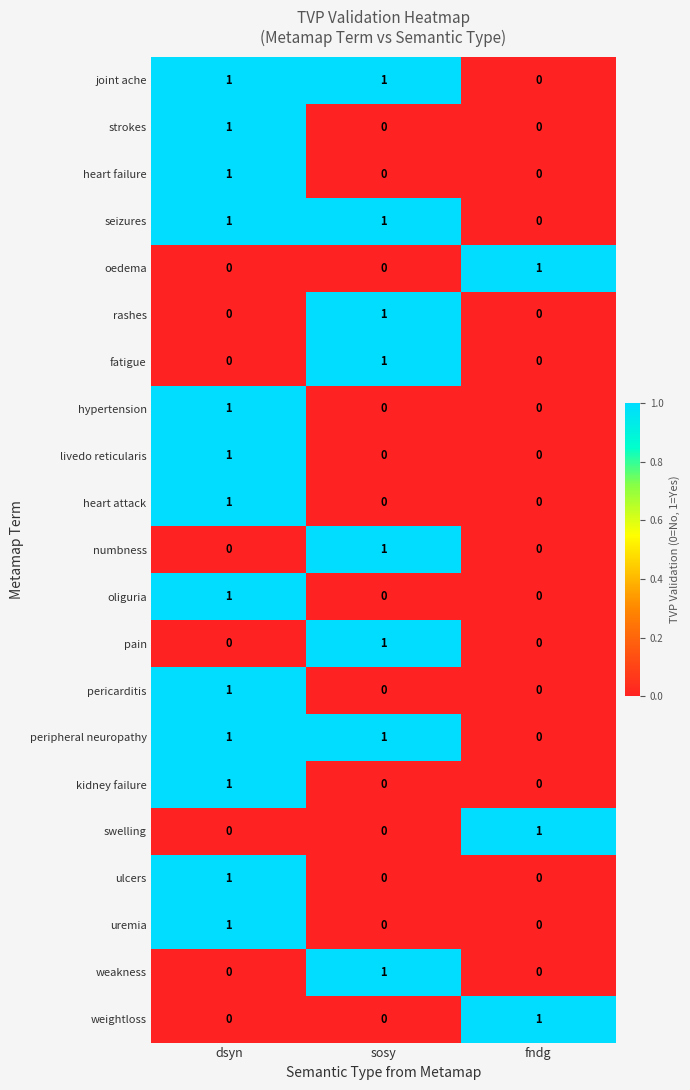

What is the difference between the highest and lowest values at fndg?

1